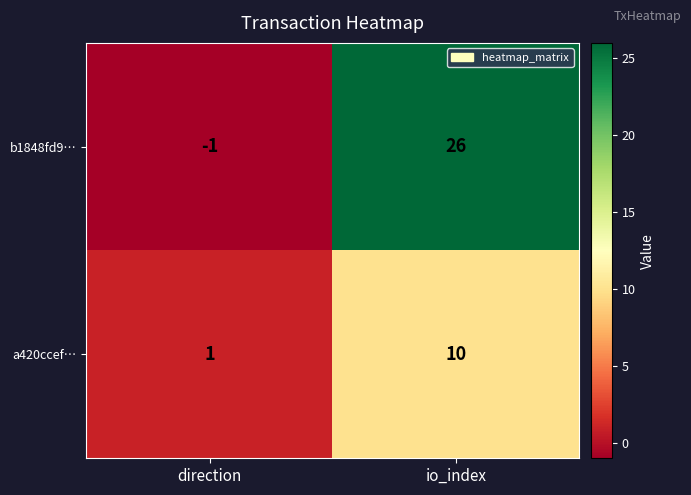

What value does the b1848fd9… series have at io_index, to the nearest 5?

25